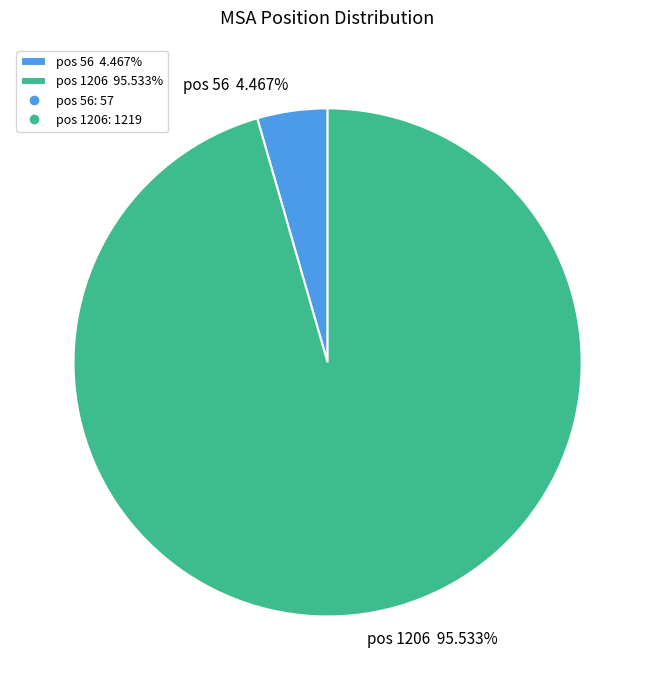

Count the number of slices in the pie.

2